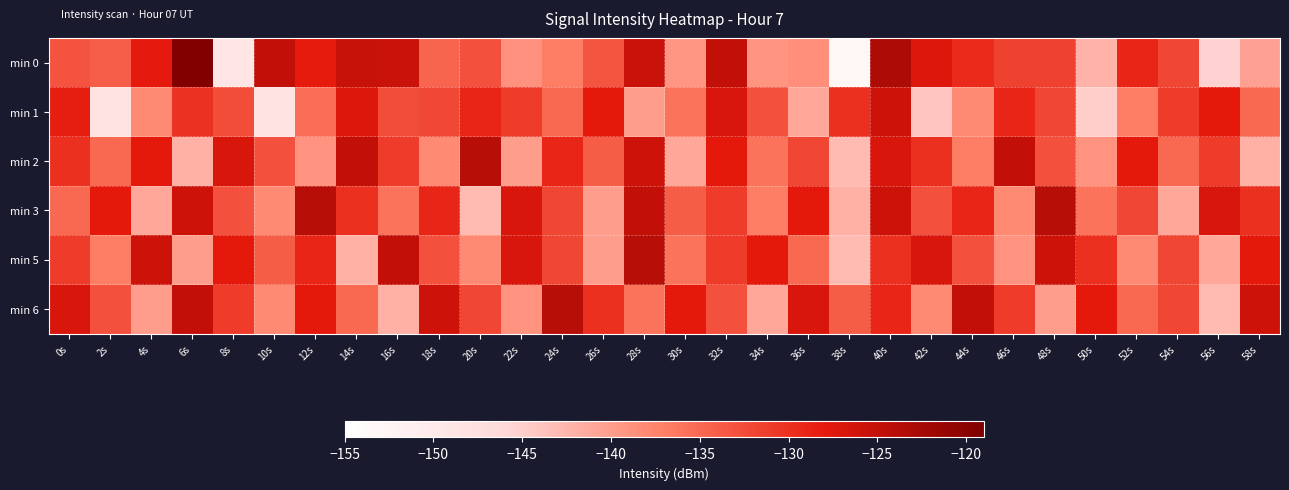

How many data points does each series have?

30